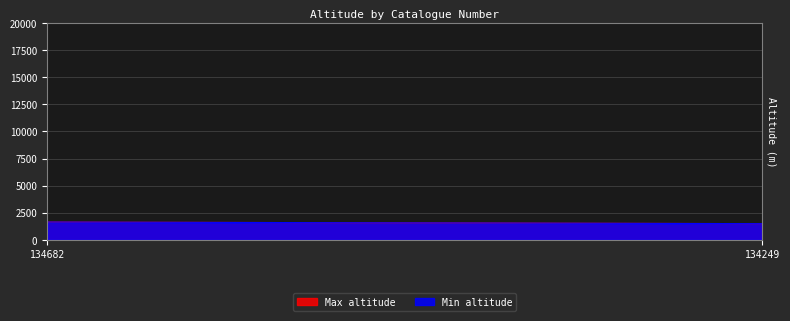

Reading right to left, what are all the values shown in this chart?

Min altitude: 134249=1500	134682=1650
Max altitude: 134249=1500	134682=1650